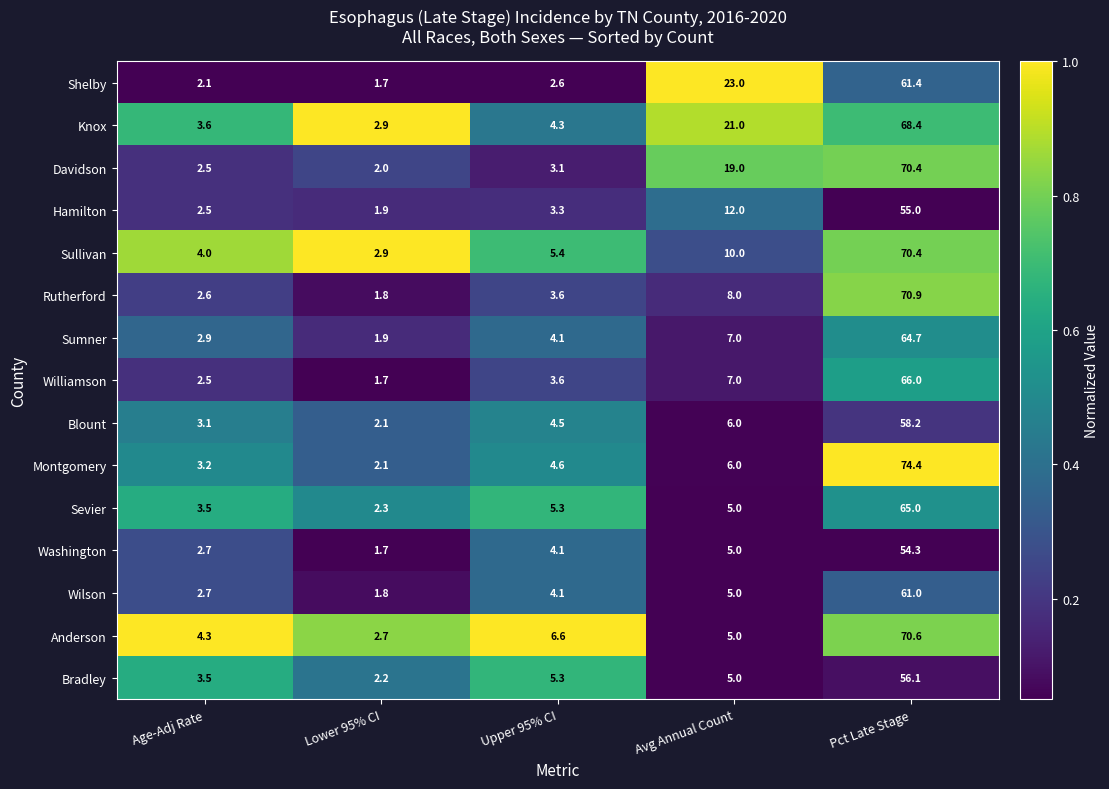

Which series has the largest total across all categories?

Knox